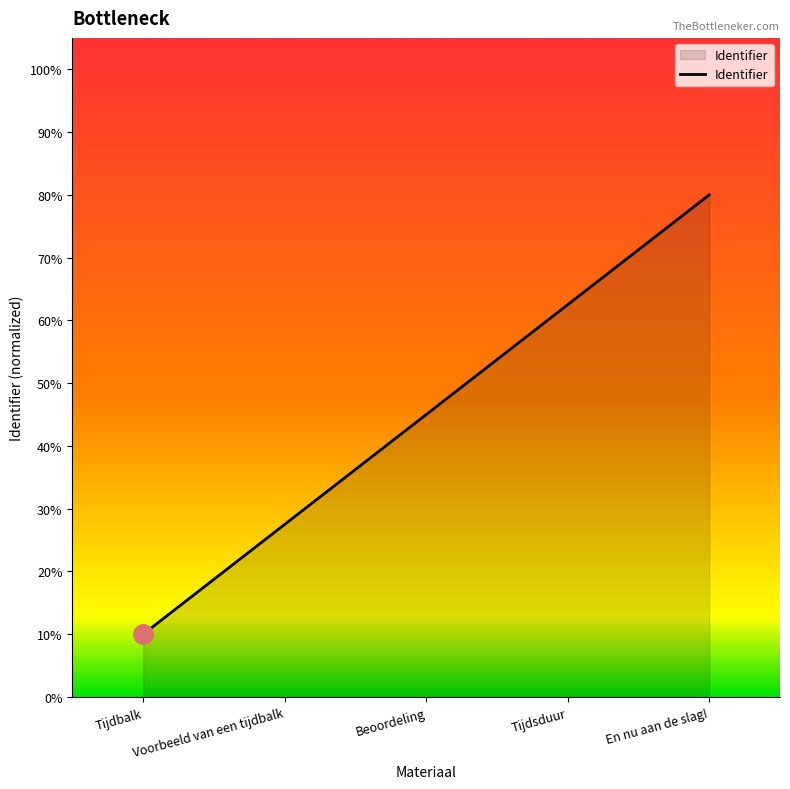

What is the sum of all values?

2.2